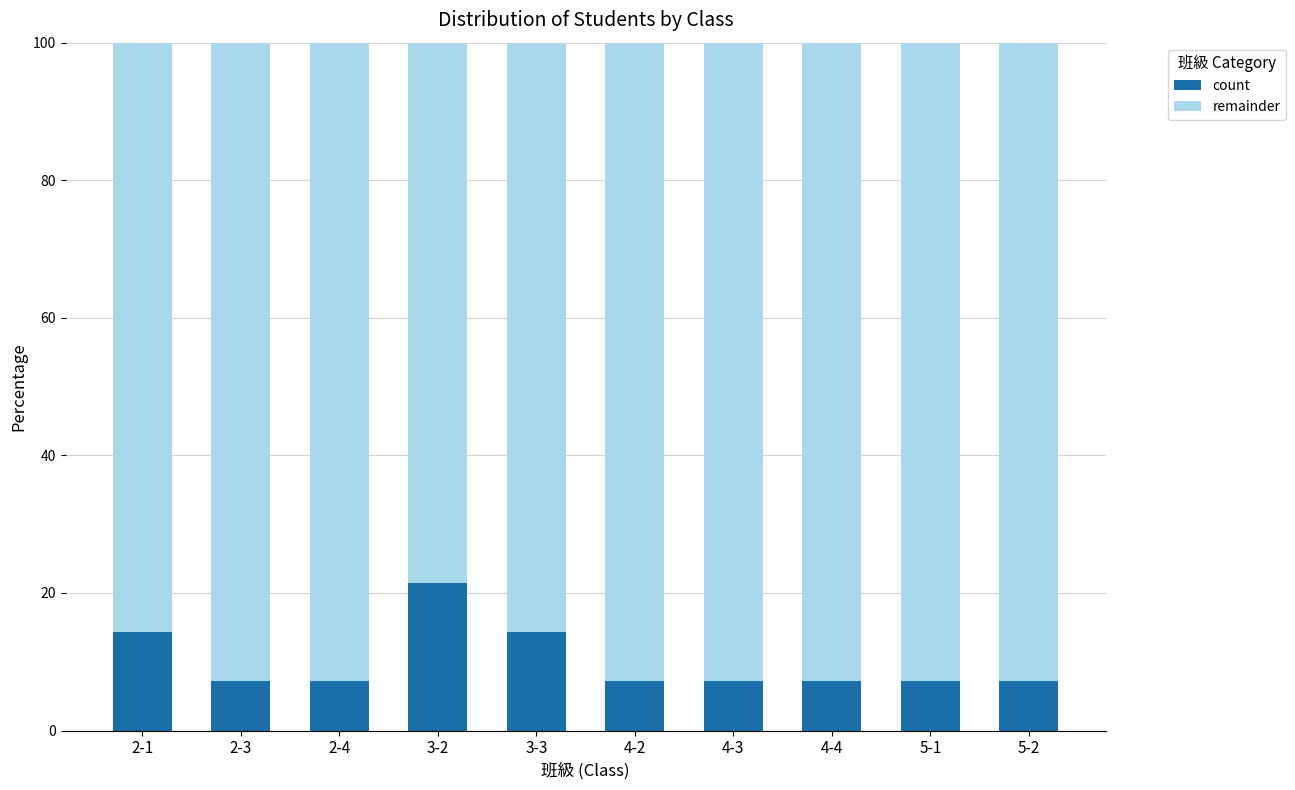

Which category has the highest value in the count series?

3-2